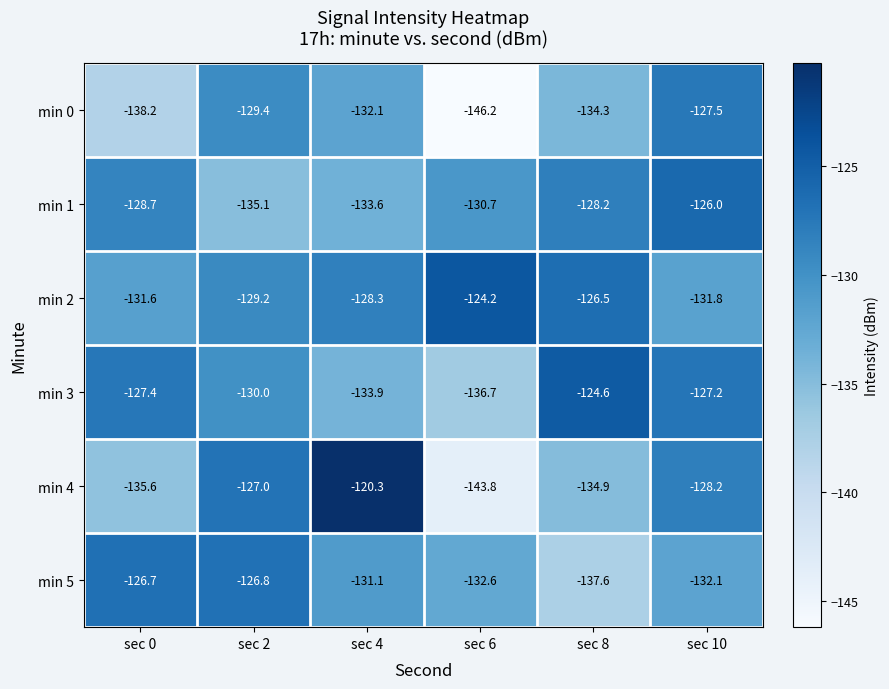

List the series in order of their peak value, lowest first.

min 0, min 5, min 1, min 3, min 2, min 4